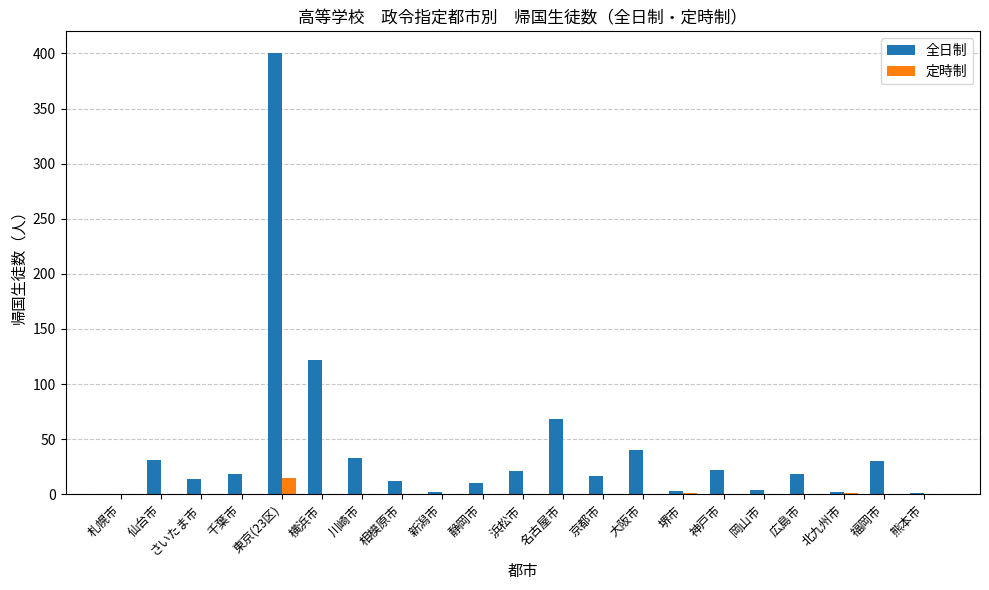

What is the maximum value shown in the chart?

400